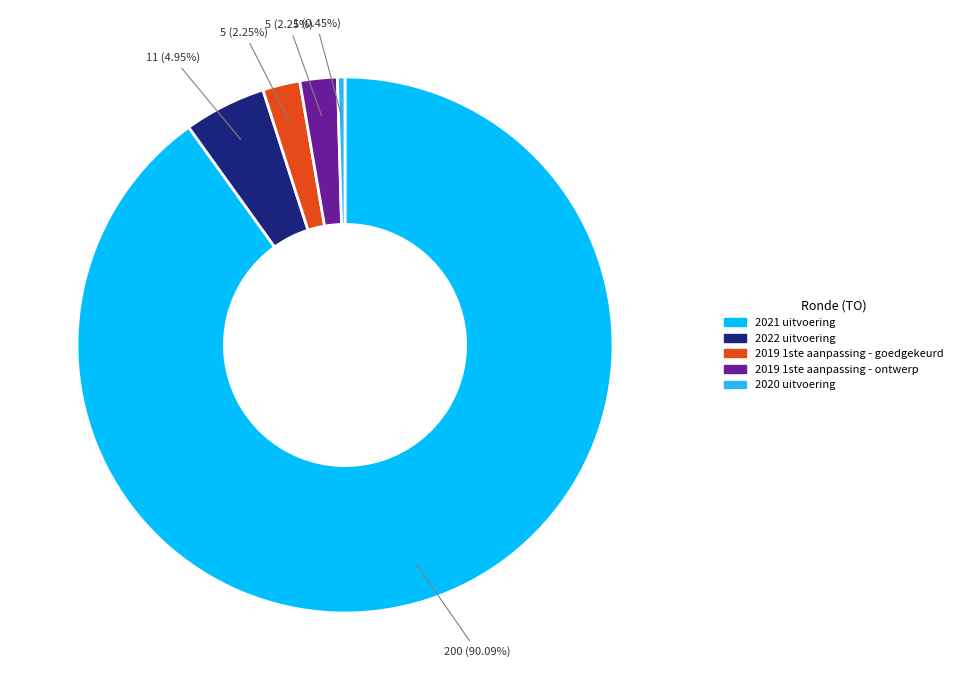

What percentage is NOT represented by 2019 1ste aanpassing - goedgekeurd?

97.7%